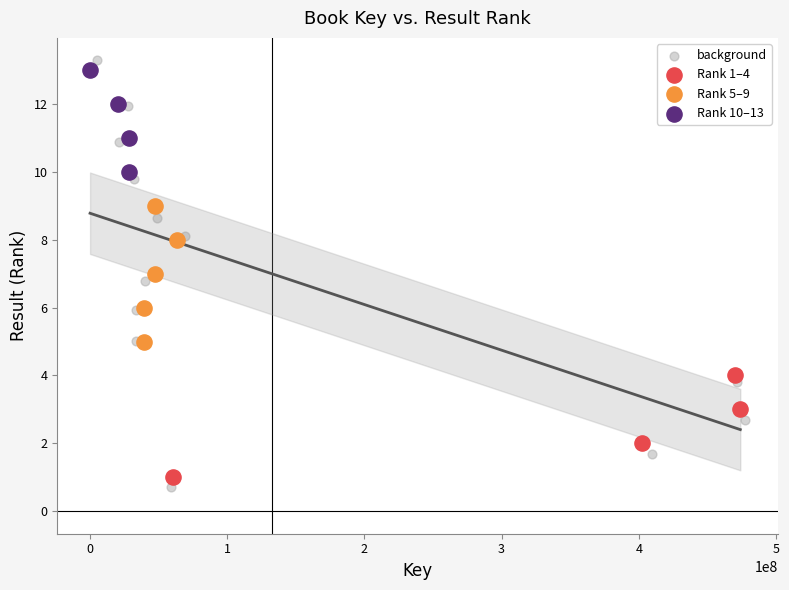

Which series has the largest Y range (max minus min)?

background